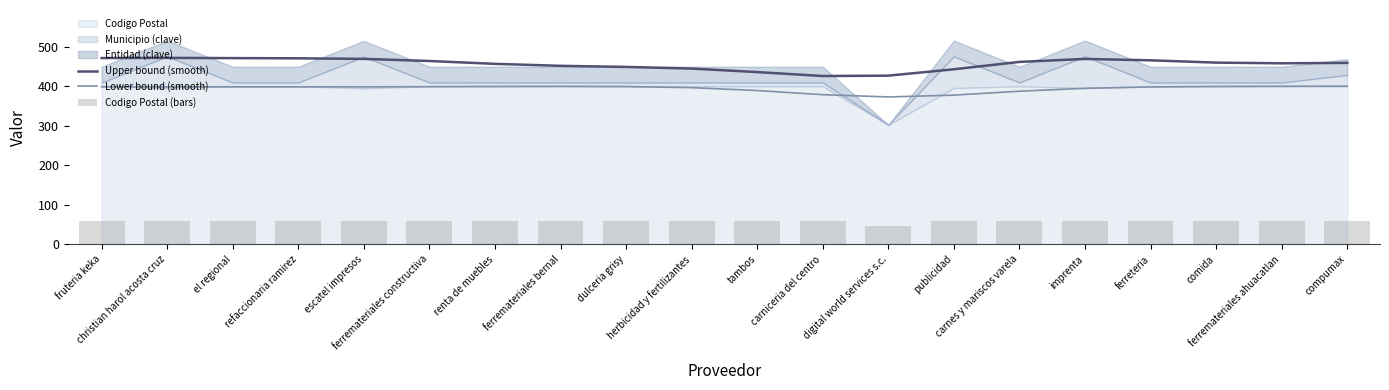

What is the maximum value for Lower bound (smooth)?

399.8